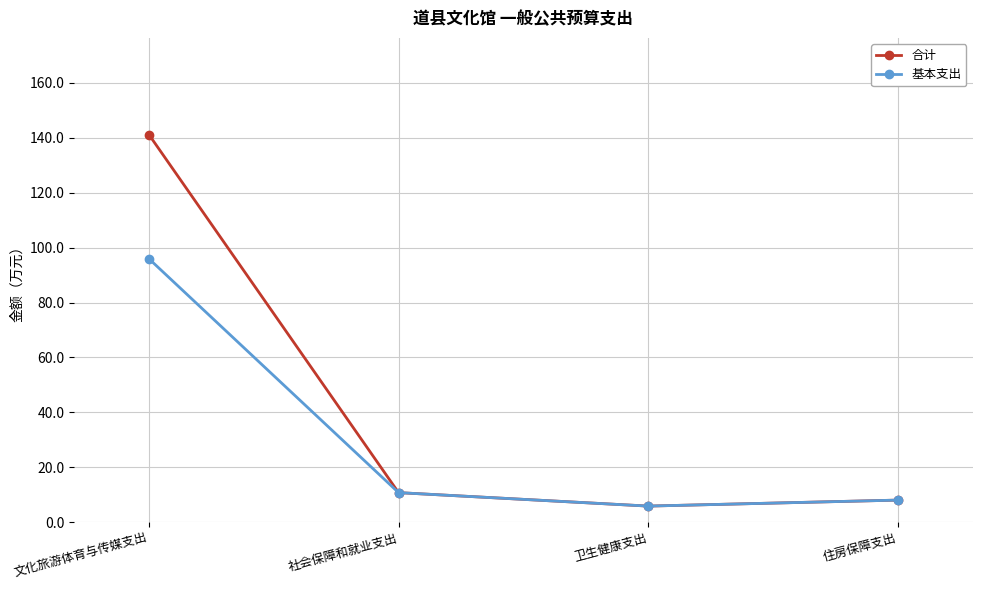

True or false: 合计 has a value of 8.0 at 住房保障支出.

True